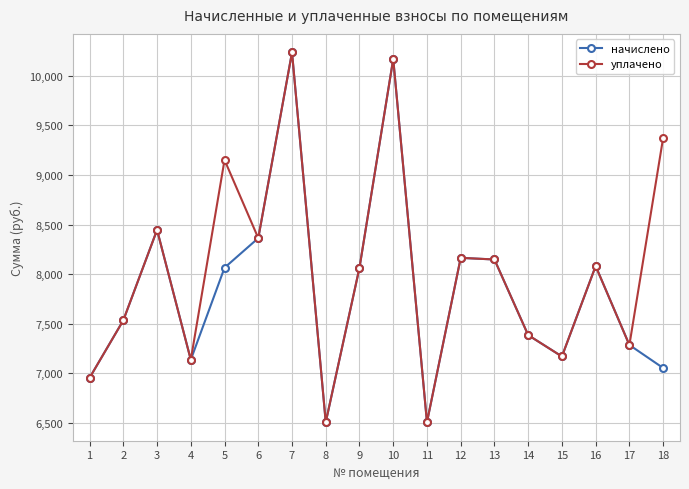

Does the chart have visible grid lines?

Yes